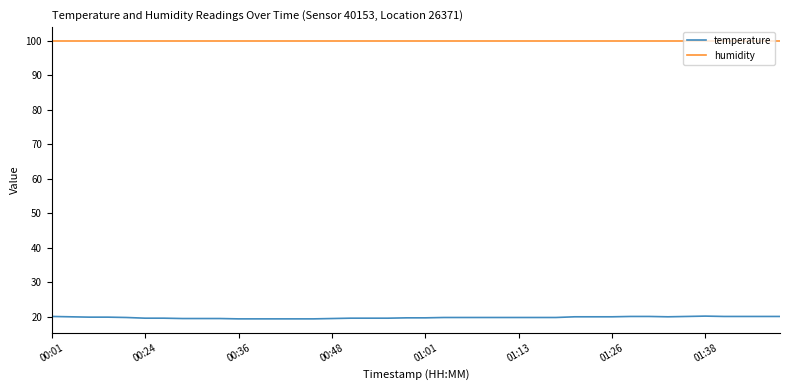

At how many categories does at least one series exceed 80?

40